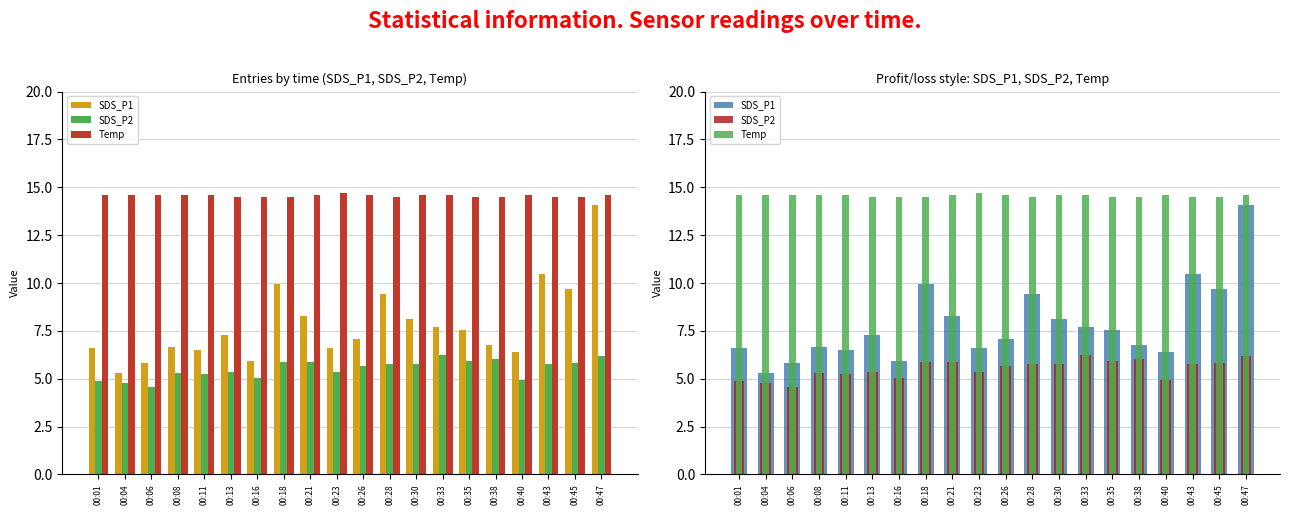

What is the value of the SDS_P2 bar at the 16th from the left?

6.0